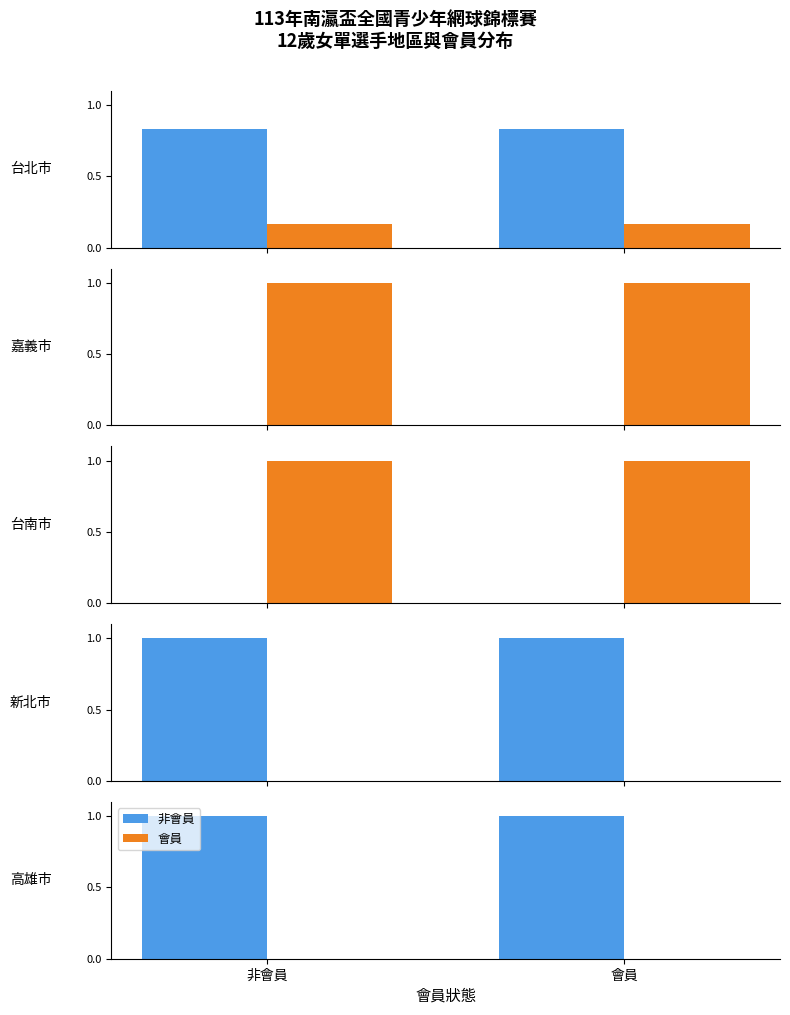

At 非會員, list the series in order from largest to smallest.

非會員, 會員